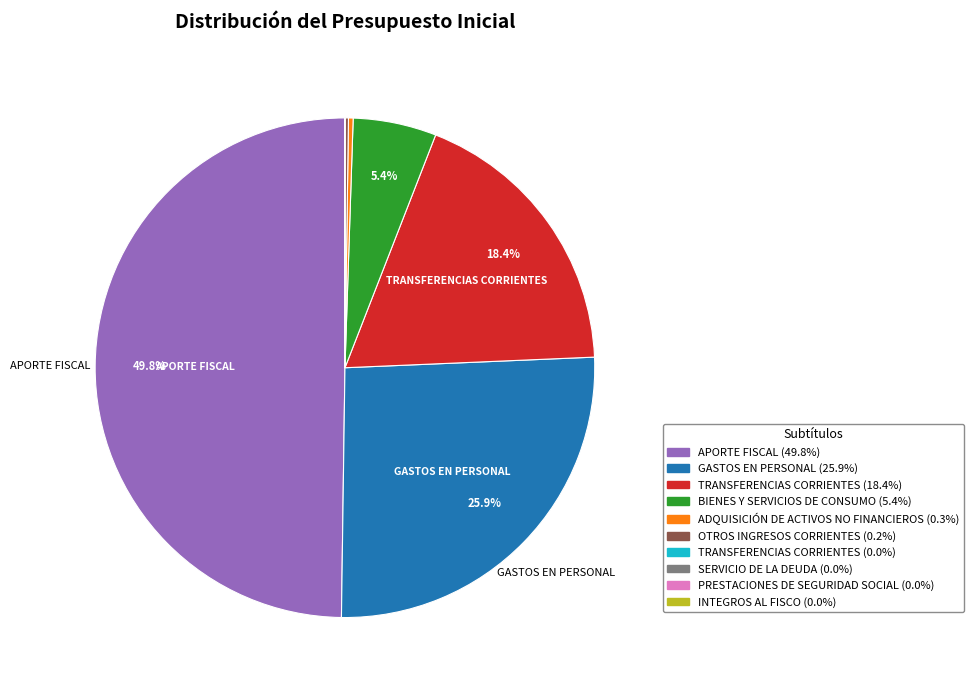

How many slices are in this pie chart?

10